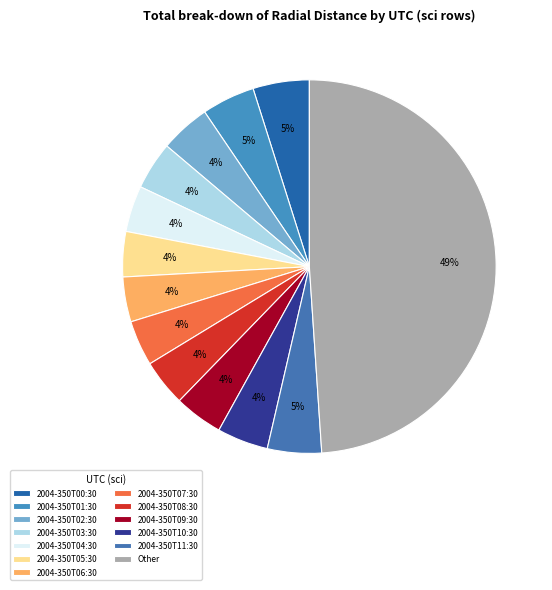

Is 2004-350T05:30 the majority of the pie?

No